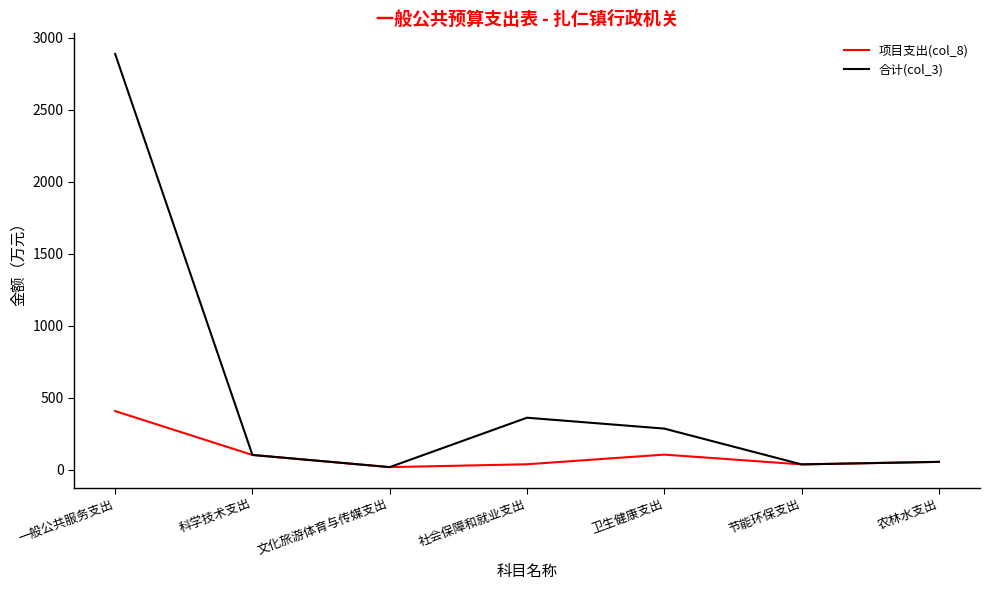

Which series has the widest spread of values?

合计(col_3)